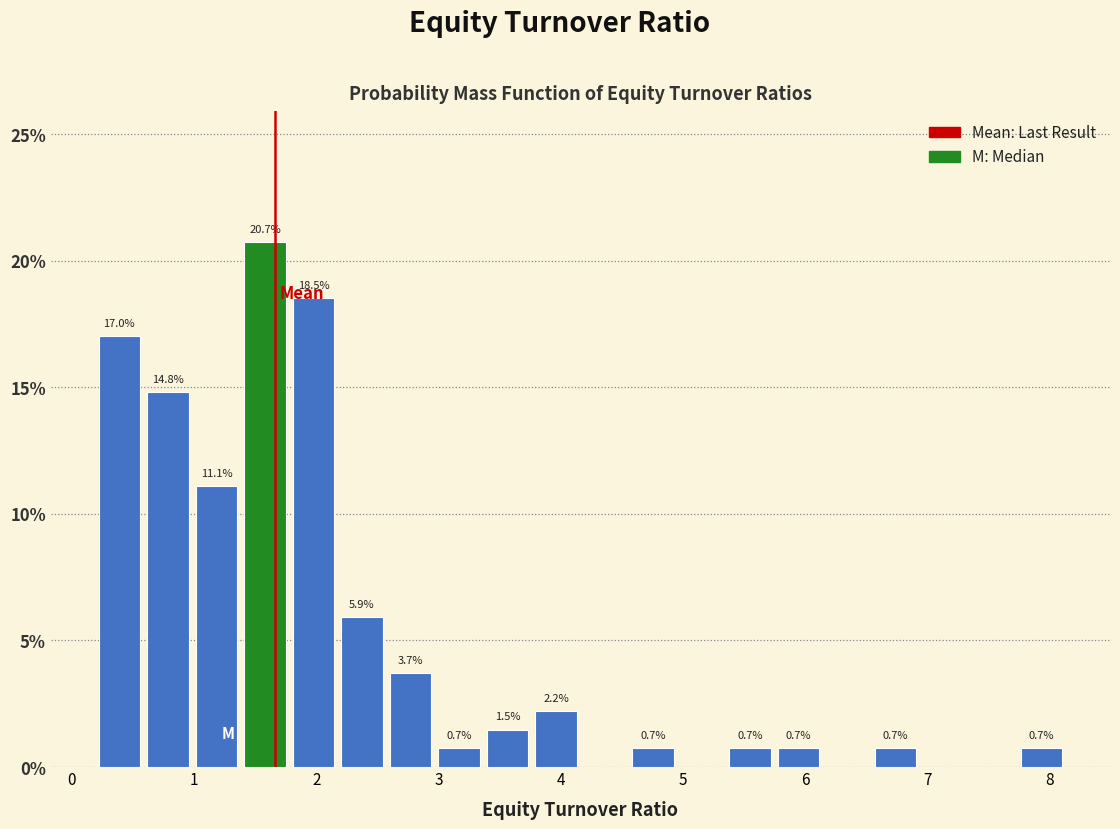

Around what value on the x-axis is the tallest bar? Give the approximate position of its centre, as read against the axis.

1.6